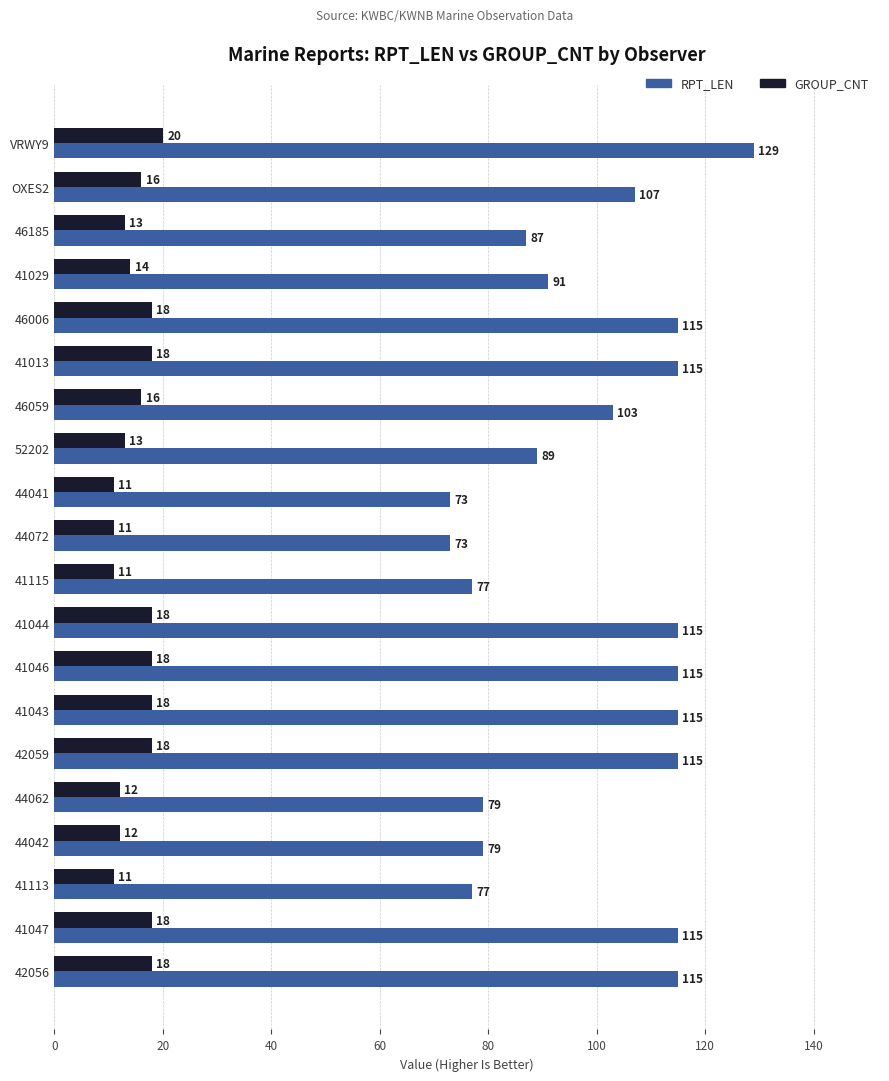

Is it true that GROUP_CNT equals 18 at 42056?

True